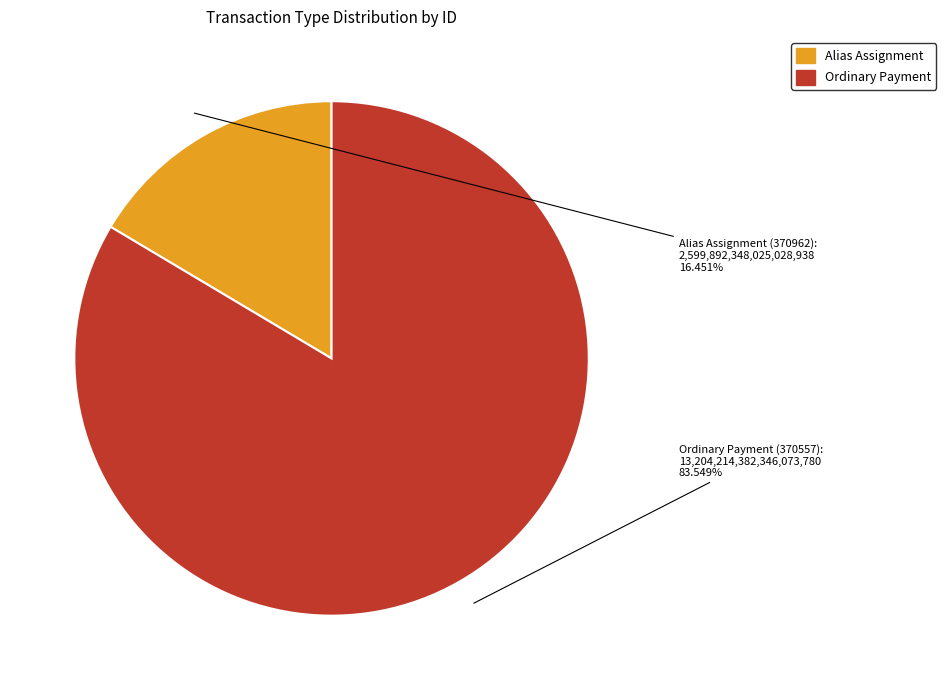

To the nearest percent, what is the difference between the largest and smallest slice percentages?

67%